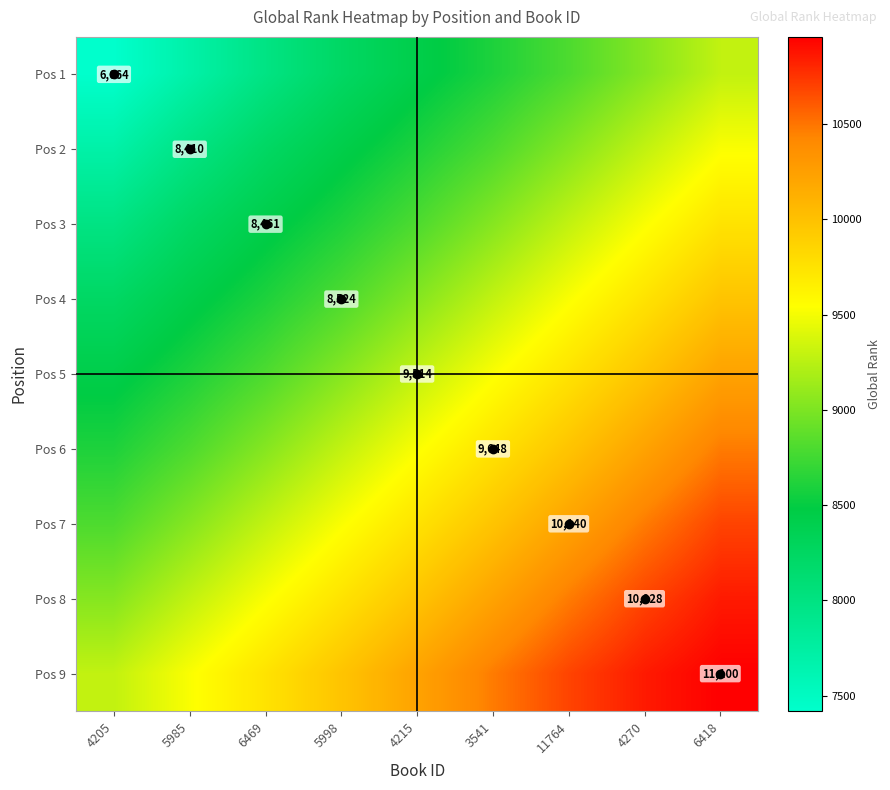

At which label does Pos 2 first exceed 8603?

4215